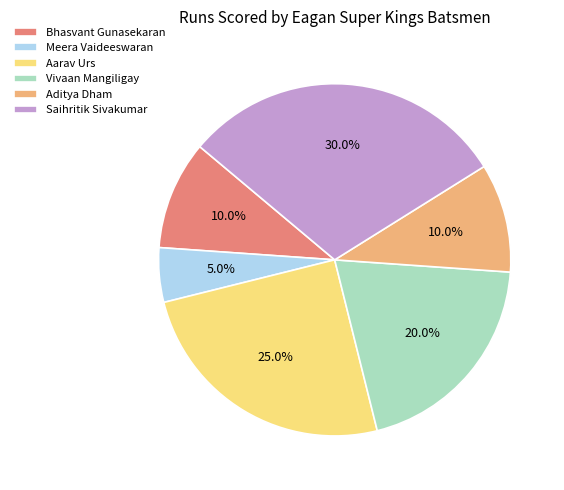

Do Saihritik Sivakumar and Meera Vaideeswaran together represent more than half of the pie?

No